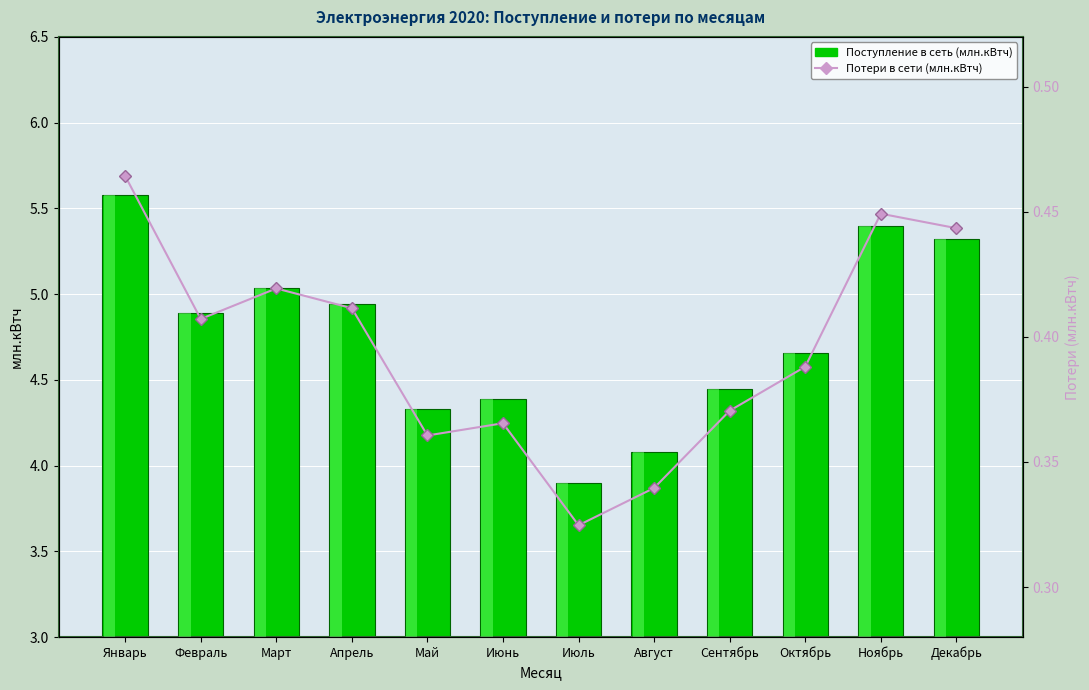

Reading right to left, list all the values displayed in this chart.

Поступление в сеть (млн.кВтч): Декабрь=5.3	Ноябрь=5.4	Октябрь=4.7	Сентябрь=4.4	Август=4.1	Июль=3.9	Июнь=4.4	Май=4.3	Апрель=4.9	Март=5.0	Февраль=4.9	Январь=5.6
Потери в сети (млн.кВтч): Декабрь=0.4	Ноябрь=0.4	Октябрь=0.4	Сентябрь=0.4	Август=0.3	Июль=0.3	Июнь=0.4	Май=0.4	Апрель=0.4	Март=0.4	Февраль=0.4	Январь=0.5